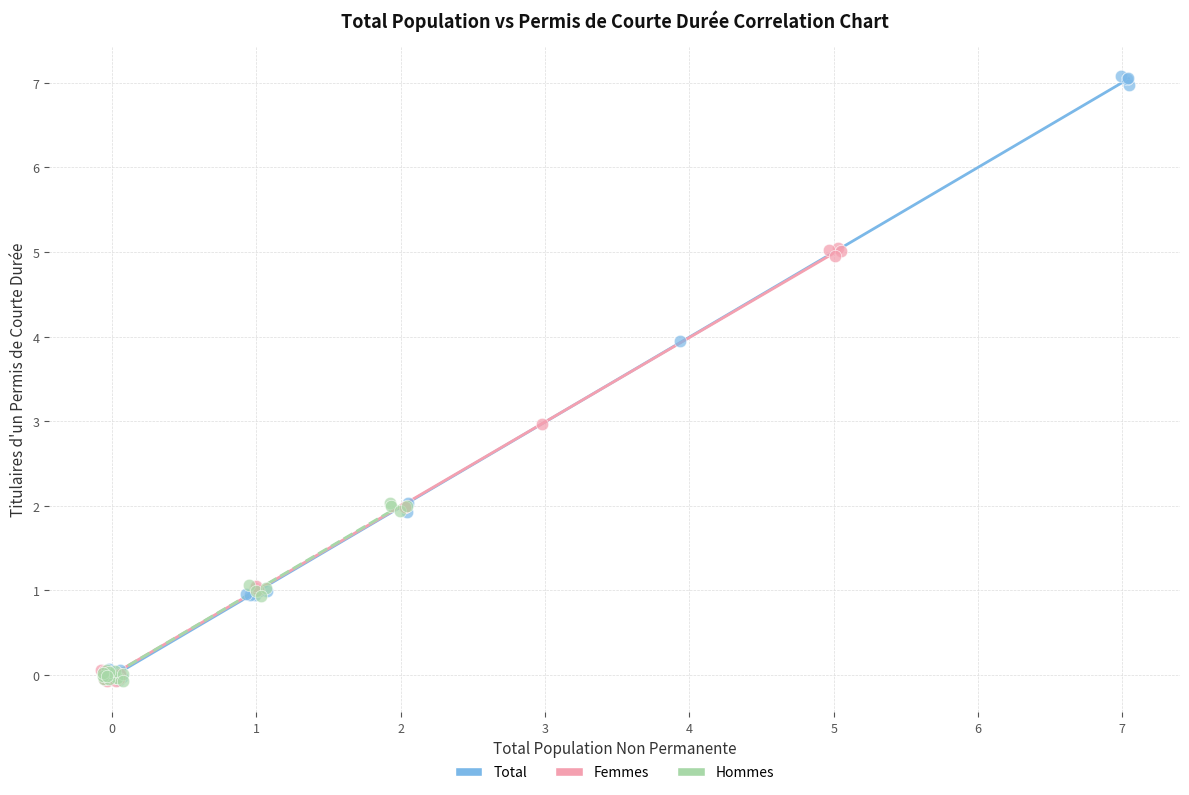

Which series has the widest spread of Y values?

Total